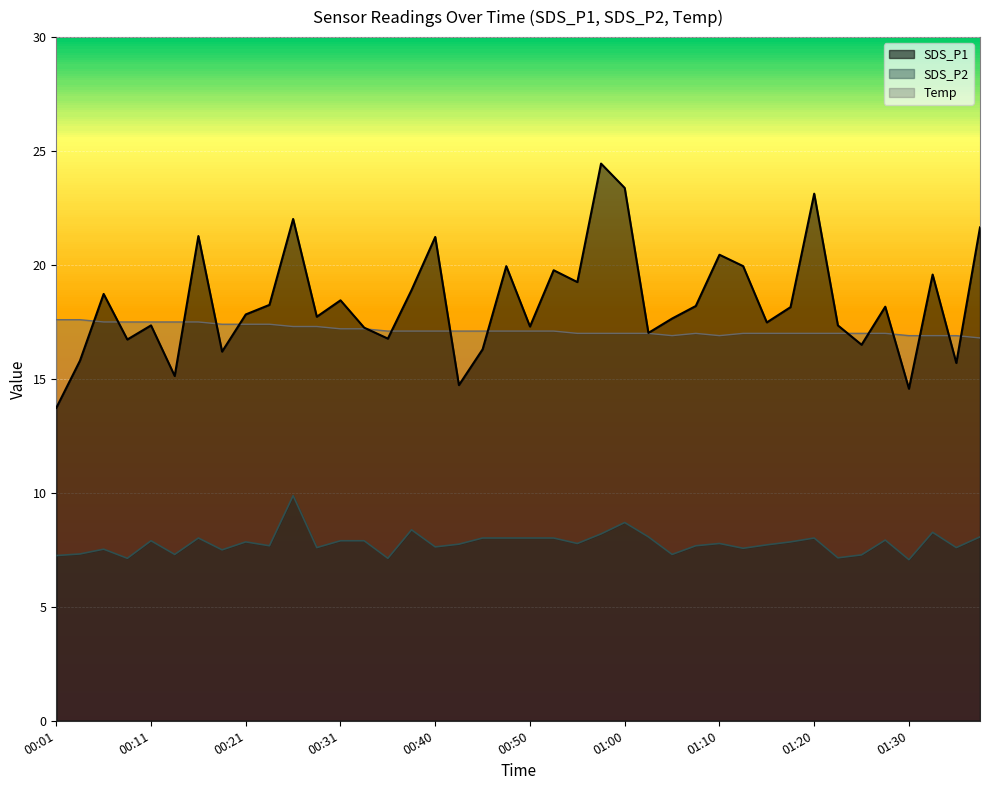

Reading left to right, what are all the values shown in this chart?

SDS_P1: 00:01=13.7	00:03=15.8	00:06=18.7	00:08=16.7	00:11=17.4	00:13=15.1	00:16=21.3	00:18=16.2	00:21=17.8	00:23=18.2	00:26=22.0	00:28=17.7	00:31=18.4	00:33=17.2	00:35=16.8	00:38=18.9	00:40=21.2	00:43=14.7	00:45=16.3	00:48=19.9	00:50=17.3	00:53=19.8	00:55=19.2	00:58=24.4	01:00=23.4	01:02=17.0	01:05=17.6	01:08=18.2	01:10=20.4	01:13=19.9	01:15=17.5	01:17=18.1	01:20=23.1	01:22=17.4	01:25=16.5	01:27=18.2	01:30=14.6	01:32=19.6	01:35=15.7	01:37=21.6
SDS_P2: 00:01=7.2	00:03=7.3	00:06=7.5	00:08=7.1	00:11=7.9	00:13=7.3	00:16=8.0	00:18=7.5	00:21=7.8	00:23=7.7	00:26=9.9	00:28=7.6	00:31=7.9	00:33=7.9	00:35=7.1	00:38=8.4	00:40=7.6	00:43=7.8	00:45=8.0	00:48=8.0	00:50=8.0	00:53=8.0	00:55=7.8	00:58=8.2	01:00=8.7	01:02=8.1	01:05=7.3	01:08=7.7	01:10=7.8	01:13=7.6	01:15=7.7	01:17=7.8	01:20=8.0	01:22=7.2	01:25=7.3	01:27=7.9	01:30=7.1	01:32=8.3	01:35=7.6	01:37=8.1
Temp: 00:01=17.6	00:03=17.6	00:06=17.5	00:08=17.5	00:11=17.5	00:13=17.5	00:16=17.5	00:18=17.4	00:21=17.4	00:23=17.4	00:26=17.3	00:28=17.3	00:31=17.2	00:33=17.2	00:35=17.1	00:38=17.1	00:40=17.1	00:43=17.1	00:45=17.1	00:48=17.1	00:50=17.1	00:53=17.1	00:55=17.0	00:58=17.0	01:00=17.0	01:02=17.0	01:05=16.9	01:08=17.0	01:10=16.9	01:13=17.0	01:15=17.0	01:17=17.0	01:20=17.0	01:22=17.0	01:25=17.0	01:27=17.0	01:30=16.9	01:32=16.9	01:35=16.9	01:37=16.8